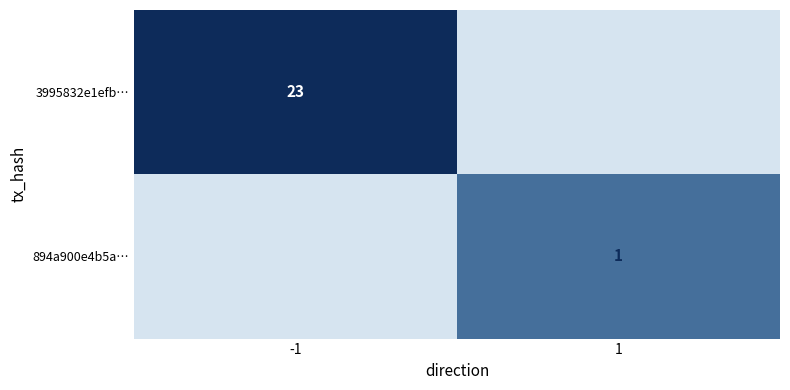

The 3995832e1efb… series shows 5 at -1. True or false?

False